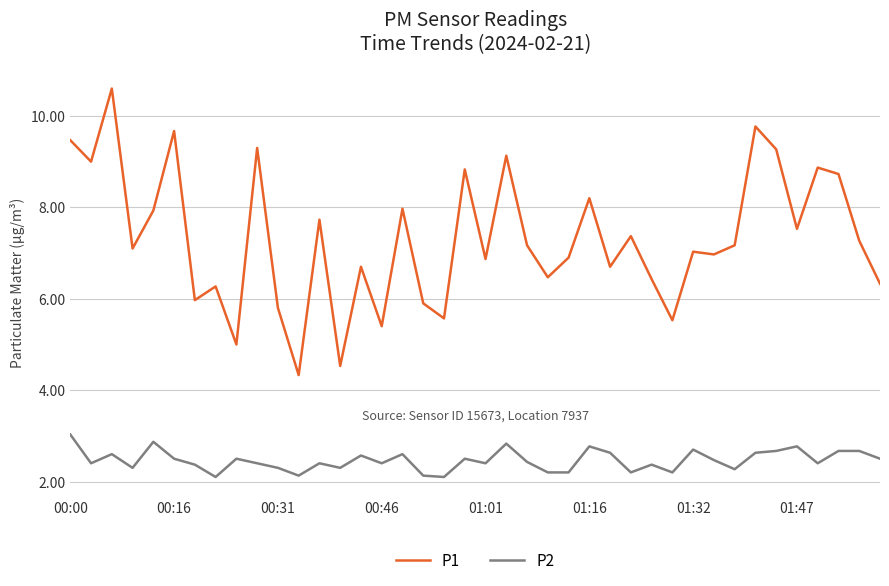

What is the maximum value shown in the chart?

10.6